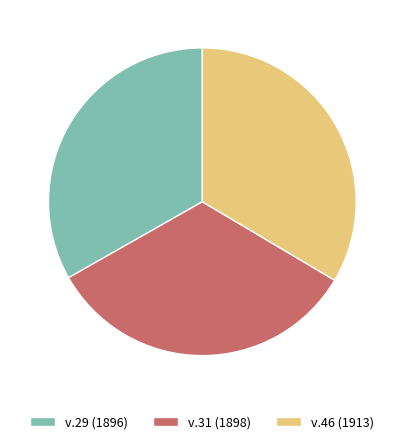

Is it true that v.31 (1898) is 33% of the pie?

True